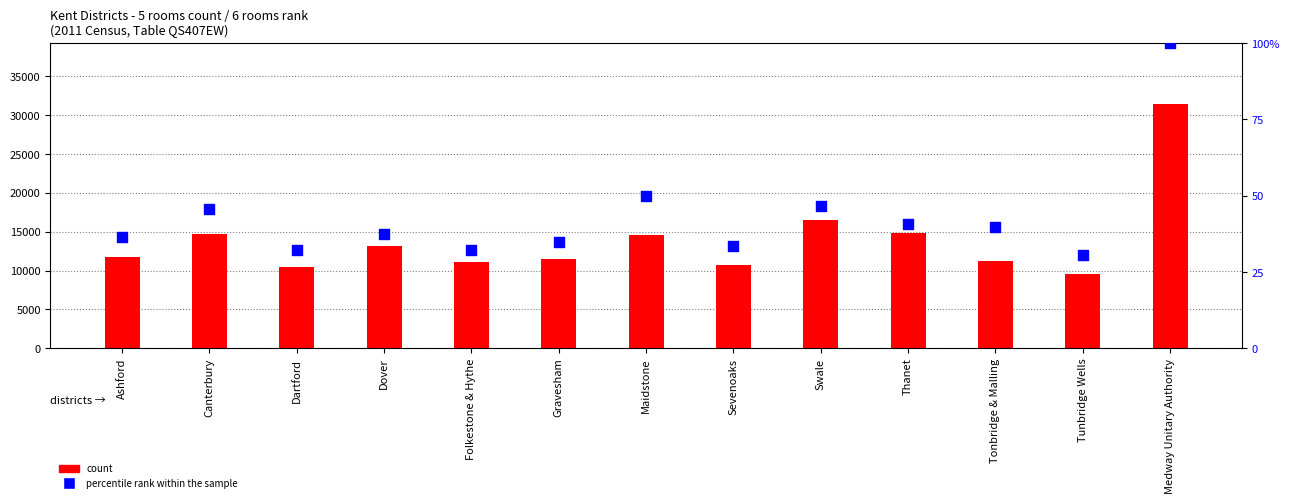

What is the total value across all series at Dover?

13233.4